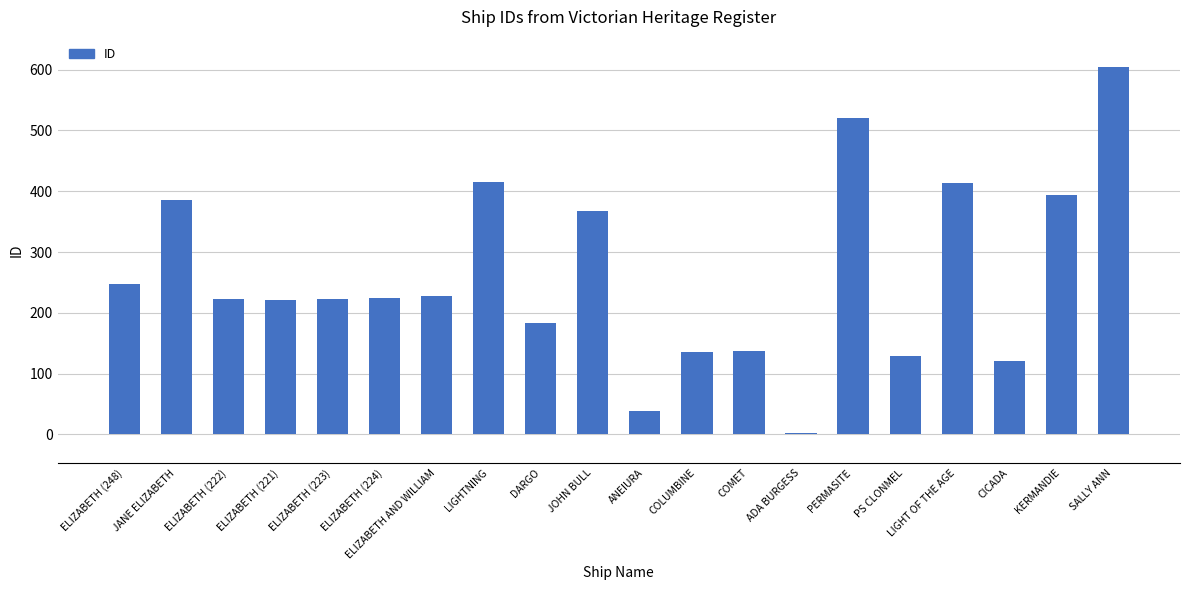

Where is the data nearest to the value 303?

ELIZABETH (248)